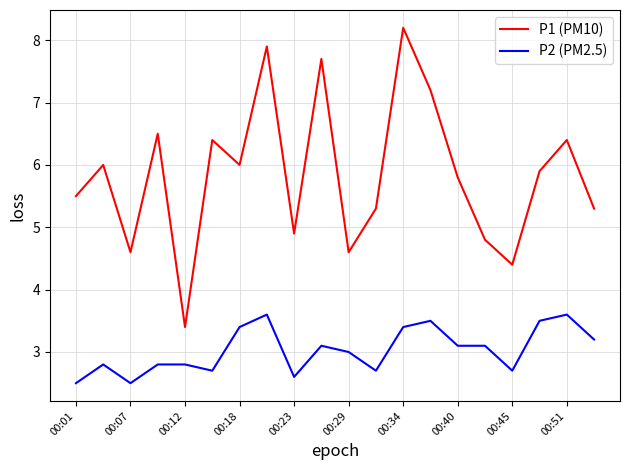

What is the difference between the maximum and minimum values in the P2 (PM2.5) series?

1.1